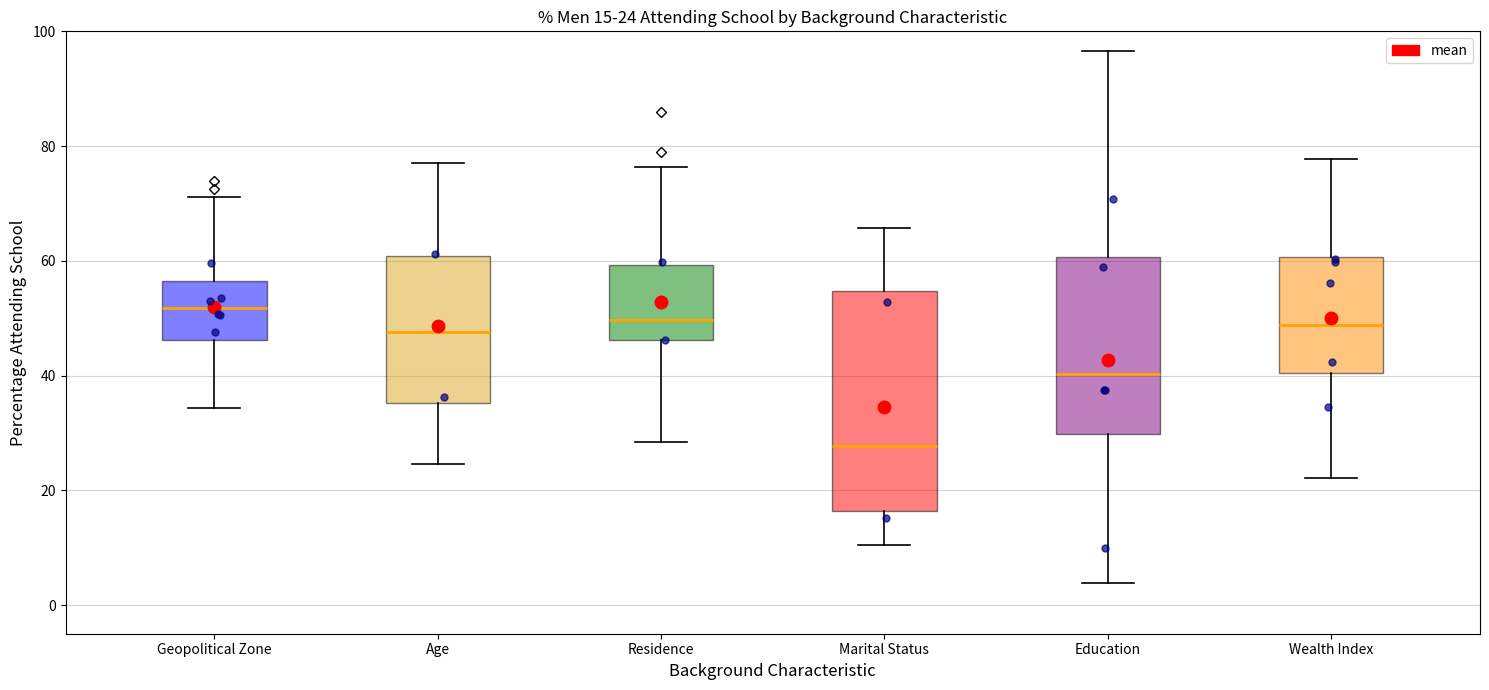

Which box has the highest median line?

Geopolitical Zone